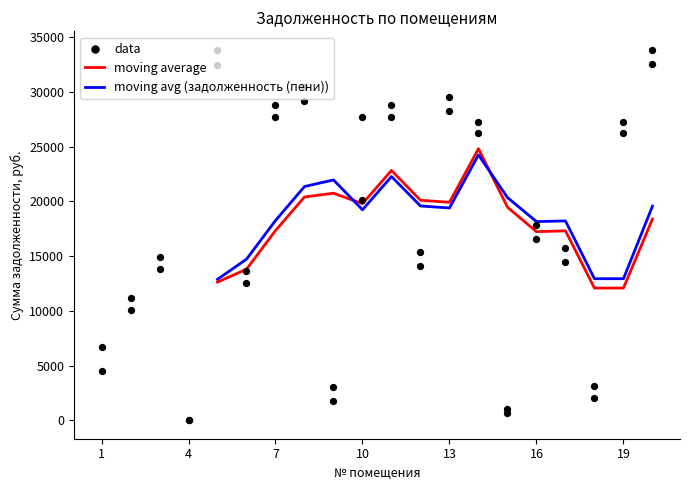

At which category is the sum across all series the highest?

20